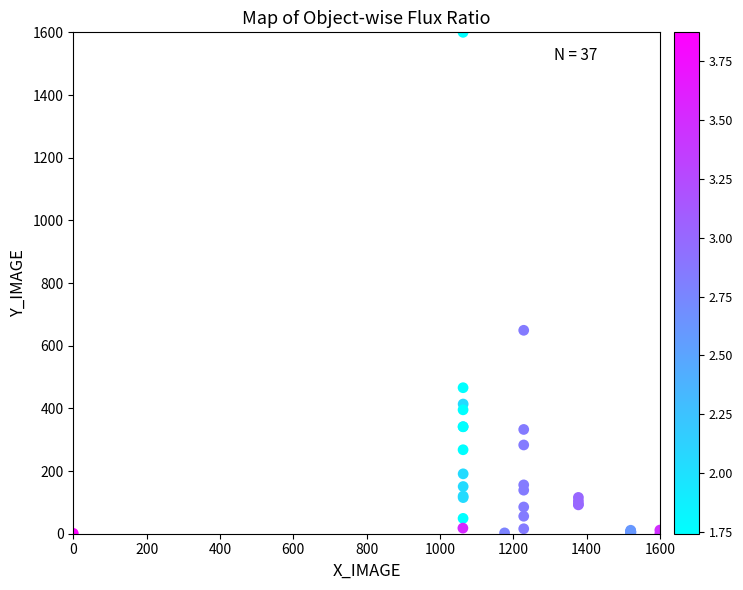

What Y value in the scatter plot is closest to 800?

649.2